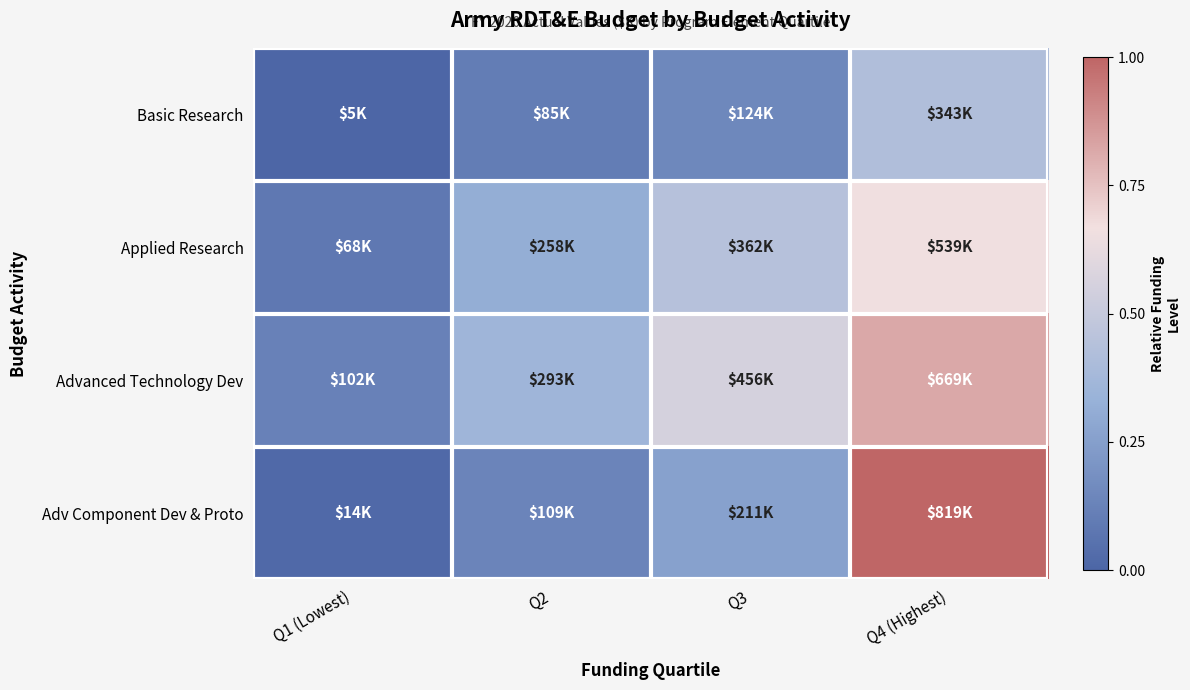

Reading right to left, transcribe all the data shown in this chart.

Basic Research: Q4 (Highest)=0.4	Q3=0.2	Q2=0.1	Q1 (Lowest)=0.0
Applied Research: Q4 (Highest)=0.7	Q3=0.4	Q2=0.3	Q1 (Lowest)=0.1
Advanced Technology Dev: Q4 (Highest)=0.8	Q3=0.6	Q2=0.4	Q1 (Lowest)=0.1
Adv Component Dev & Proto: Q4 (Highest)=1.0	Q3=0.3	Q2=0.1	Q1 (Lowest)=0.0